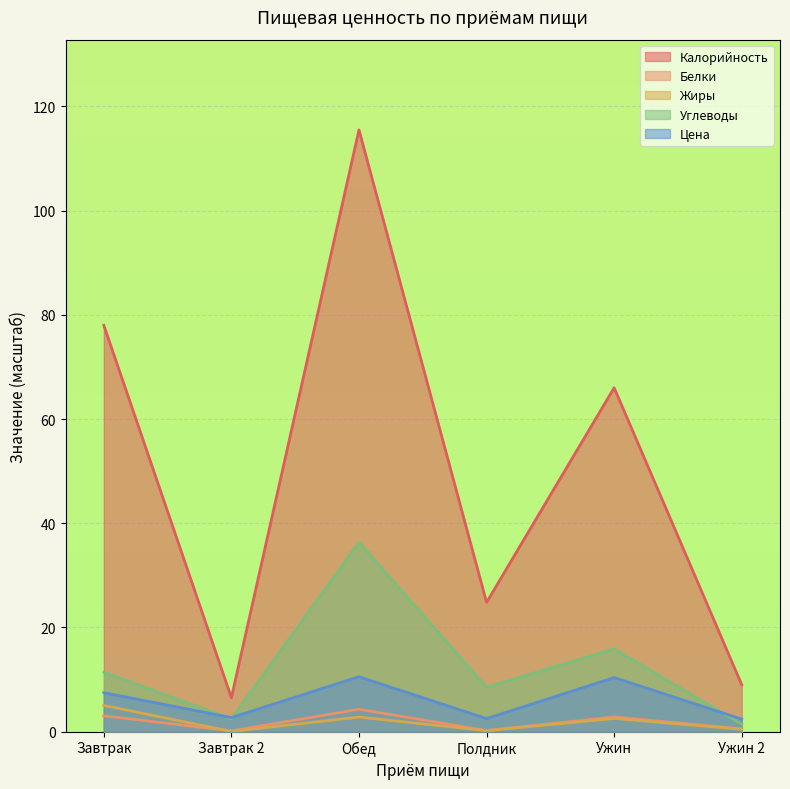

At how many categories does at least one series exceed 79?

1